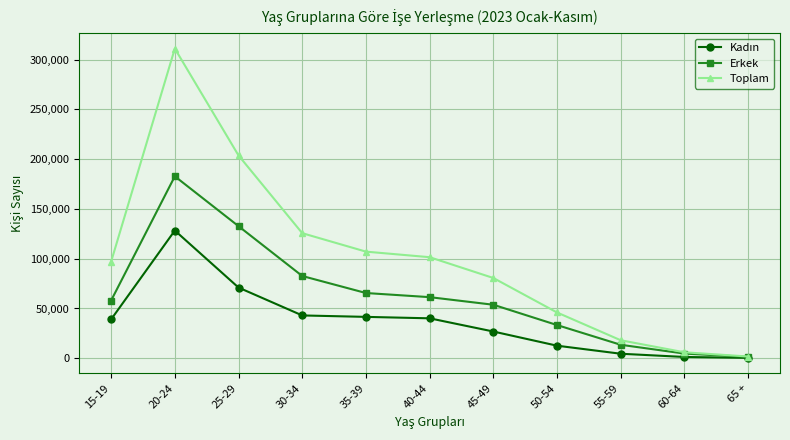

At which category does the chart reach its peak across all series?

20-24